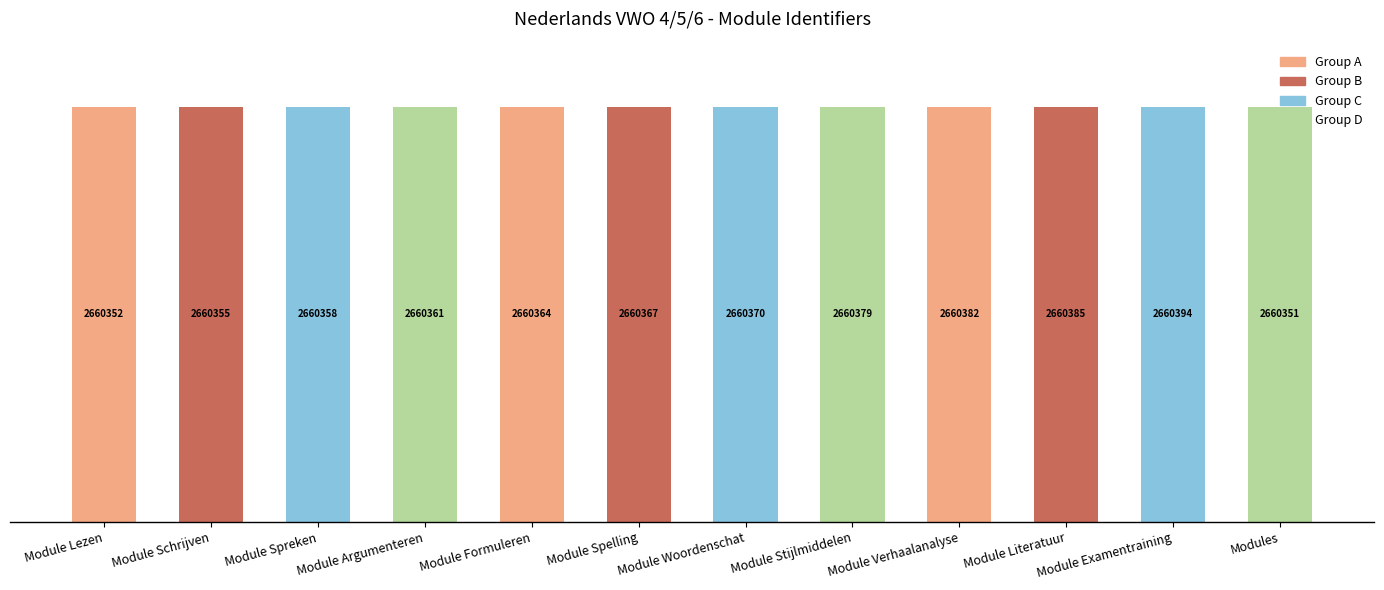

Between Module Lezen and Modules, which is larger?

Module Lezen